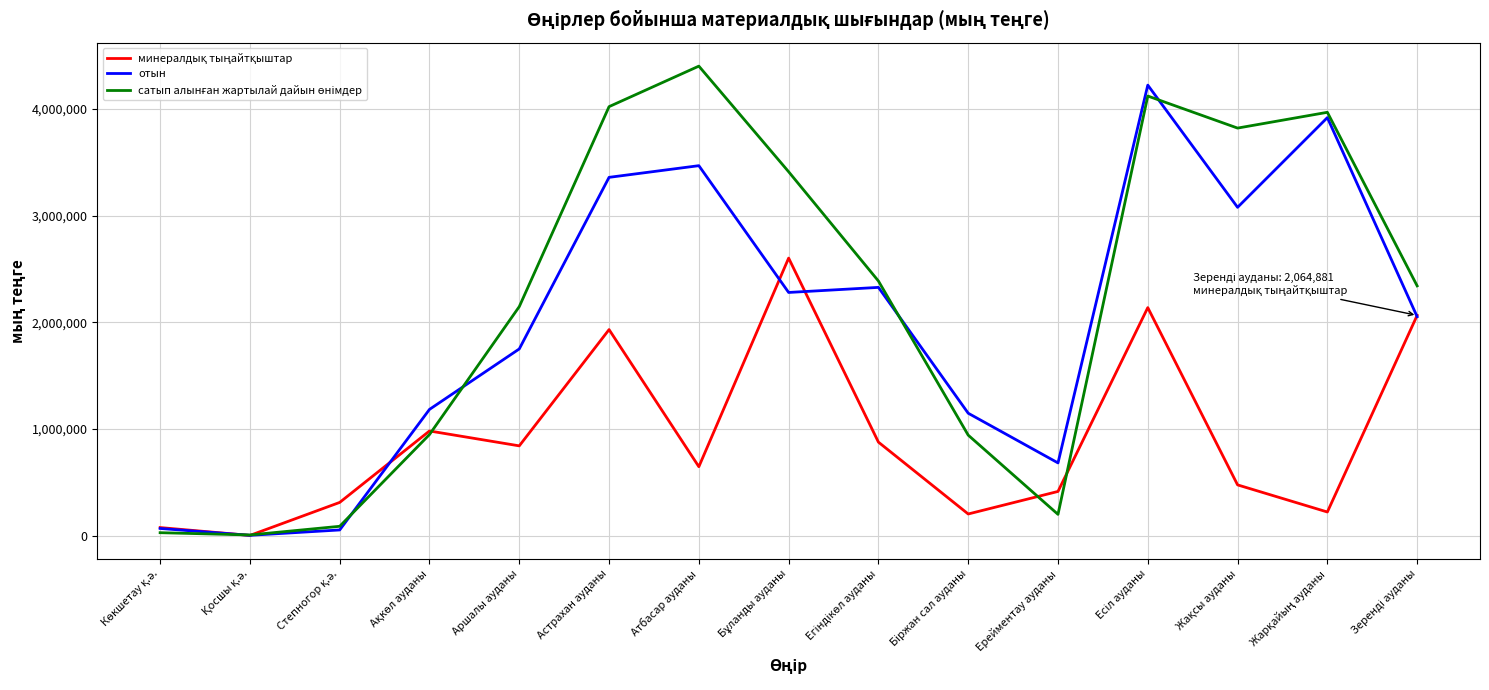

What is the approximate value of отын at Астрахан ауданы?

3359176